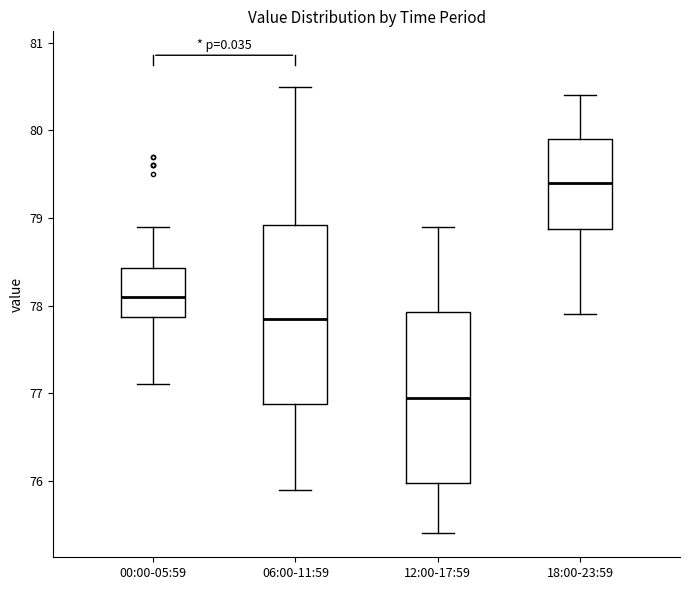

Reading left to right, read every box against the y-axis: the position of its median line, the range the box covers, and the ends of its whiskers. The values are not printed on the chart, so give them approximately, as read against the axis.

00:00-05:59: median 78.1, box 77.9 to 78.4, whiskers 77.1 to 78.9
06:00-11:59: median 77.9, box 76.9 to 78.9, whiskers 75.9 to 80.5
12:00-17:59: median 77.0, box 76.0 to 77.9, whiskers 75.4 to 78.9
18:00-23:59: median 79.4, box 78.9 to 79.9, whiskers 77.9 to 80.4